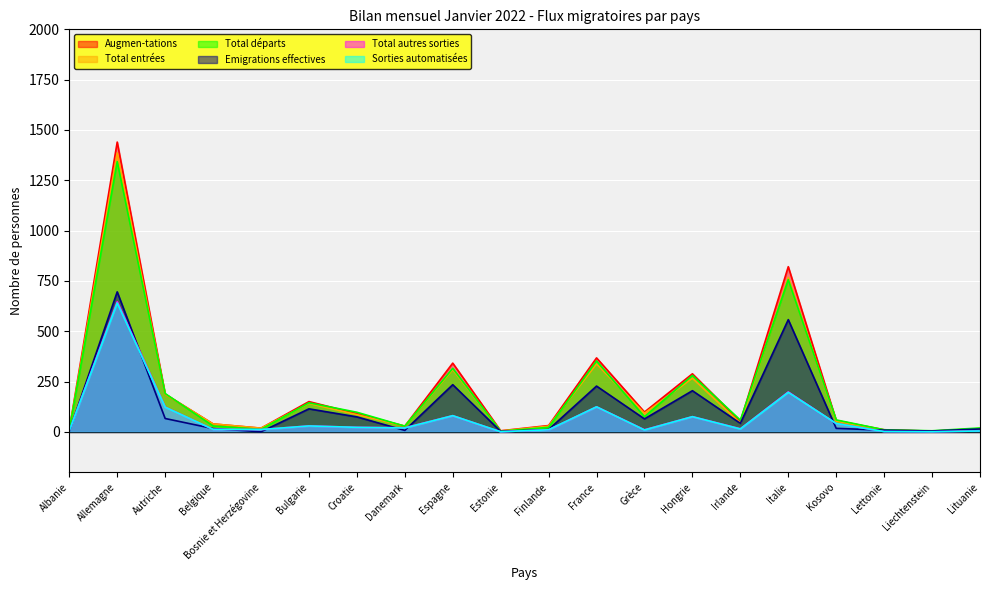

At which category is the sum across all series the highest?

Allemagne